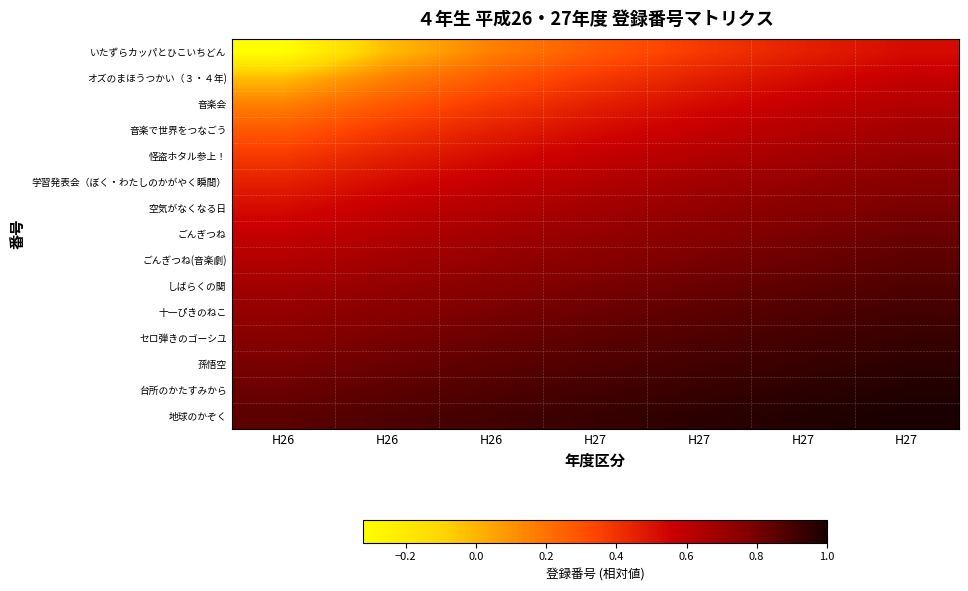

Reading left to right, list all the values displayed in this chart.

いたずらカッパとひこいちどん: H26=-0.3	H26=-0.0	H26=0.2	H27=0.3	H27=0.4	H27=0.5	H27=0.5
オズのまほうつかい（３・４年): H26=-0.0	H26=0.2	H26=0.3	H27=0.4	H27=0.5	H27=0.5	H27=0.6
音楽会: H26=0.2	H26=0.3	H26=0.4	H27=0.5	H27=0.5	H27=0.6	H27=0.6
音楽で世界をつなごう: H26=0.3	H26=0.4	H26=0.5	H27=0.5	H27=0.6	H27=0.6	H27=0.7
怪盗ホタル参上！: H26=0.4	H26=0.5	H26=0.5	H27=0.6	H27=0.6	H27=0.7	H27=0.7
学習発表会（ぼく・わたしのかがやく瞬間）: H26=0.5	H26=0.5	H26=0.6	H27=0.6	H27=0.7	H27=0.7	H27=0.8
空気がなくなる日: H26=0.5	H26=0.6	H26=0.6	H27=0.7	H27=0.7	H27=0.8	H27=0.8
ごんぎつね: H26=0.6	H26=0.6	H26=0.7	H27=0.7	H27=0.8	H27=0.8	H27=0.8
ごんぎつね(音楽劇): H26=0.6	H26=0.7	H26=0.7	H27=0.8	H27=0.8	H27=0.8	H27=0.9
しばらくの関: H26=0.7	H26=0.7	H26=0.8	H27=0.8	H27=0.8	H27=0.9	H27=0.9
十一ぴきのねこ: H26=0.7	H26=0.8	H26=0.8	H27=0.8	H27=0.9	H27=0.9	H27=0.9
セロ弾きのゴーシユ: H26=0.8	H26=0.8	H26=0.8	H27=0.9	H27=0.9	H27=0.9	H27=0.9
孫悟空: H26=0.8	H26=0.8	H26=0.9	H27=0.9	H27=0.9	H27=0.9	H27=1.0
台所のかたすみから: H26=0.8	H26=0.9	H26=0.9	H27=0.9	H27=0.9	H27=1.0	H27=1.0
地球のかぞく: H26=0.9	H26=0.9	H26=0.9	H27=0.9	H27=1.0	H27=1.0	H27=1.0